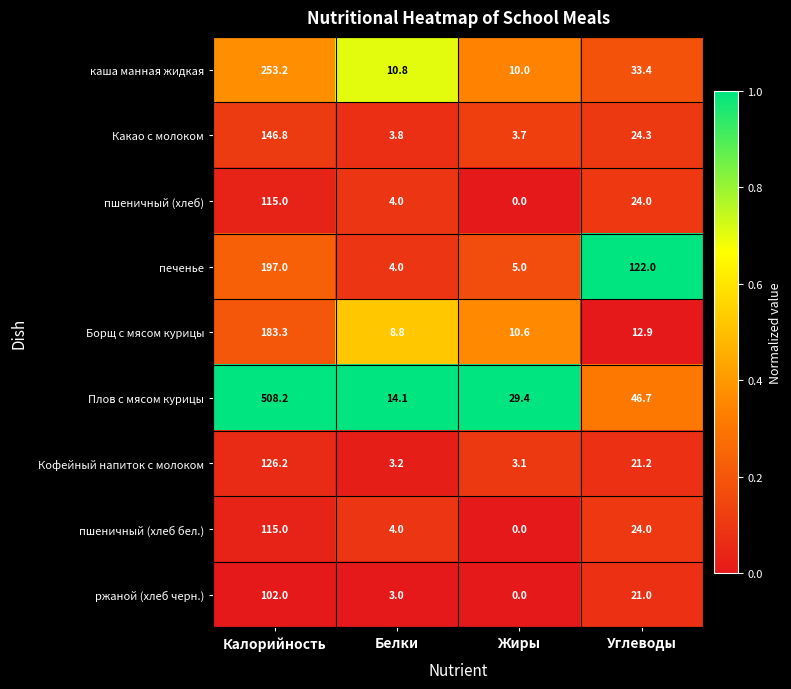

The value of Кофейный напиток с молоком at Калорийность is 41.6. True or false?

False